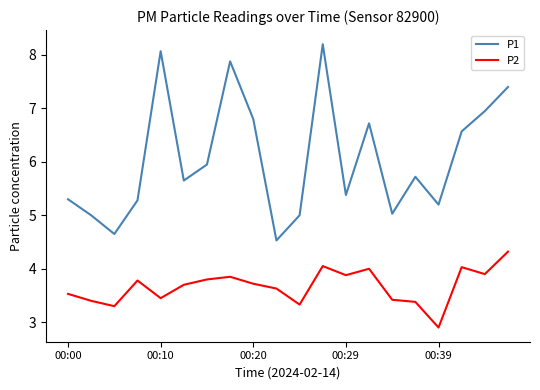

What is the smallest value displayed?

2.9